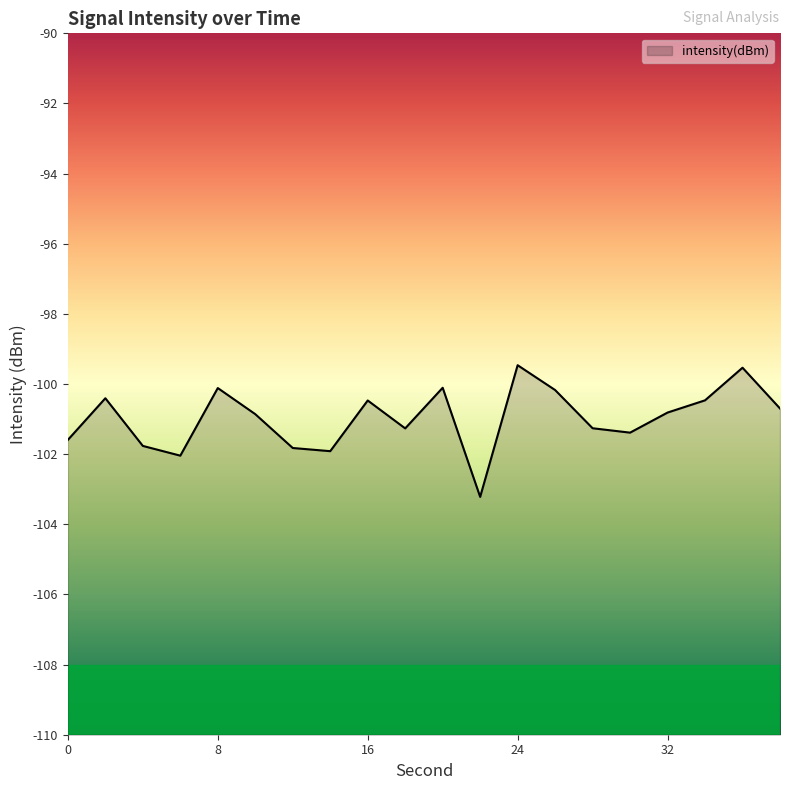

What is the value of the 15th point from the left?

-101.3